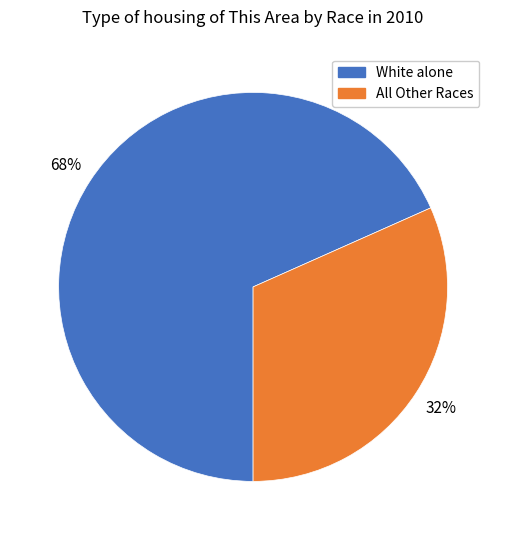

True or false: All Other Races accounts for 41% of the total.

False